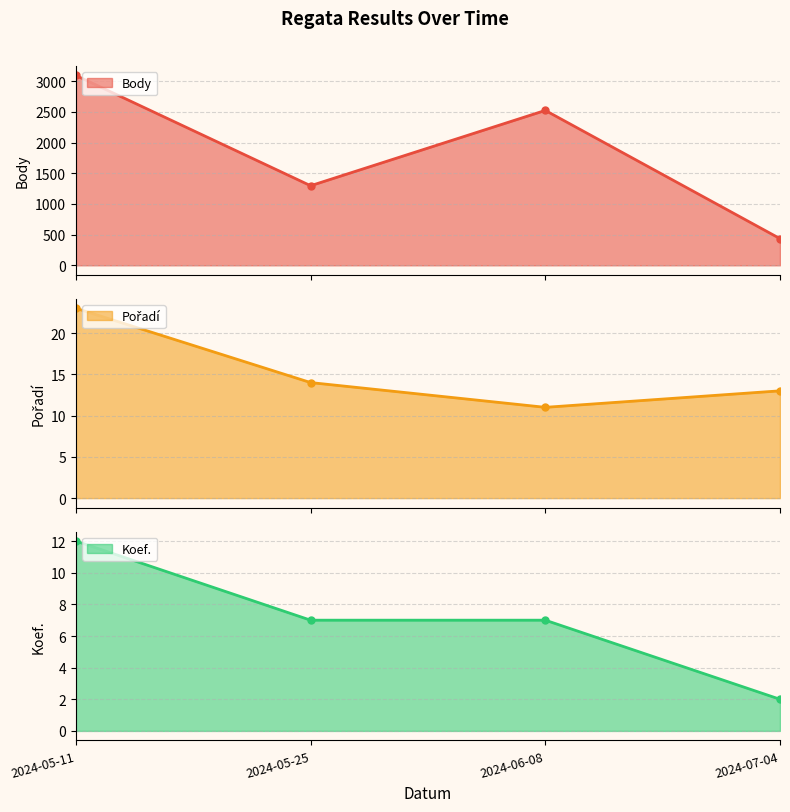

What is the sum of all Pořadí values?

61